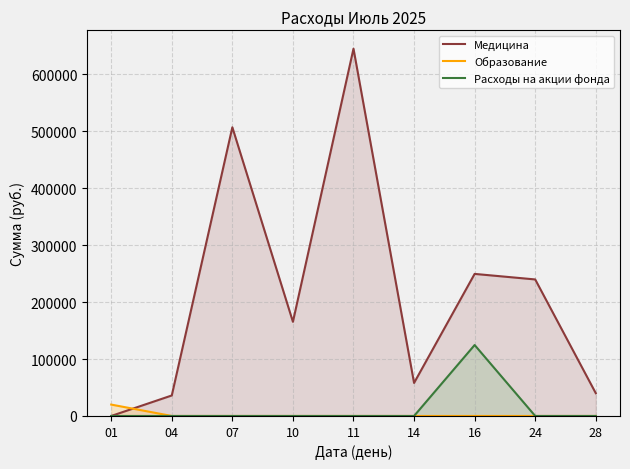

Read the Медицина value at 11.

645000.0